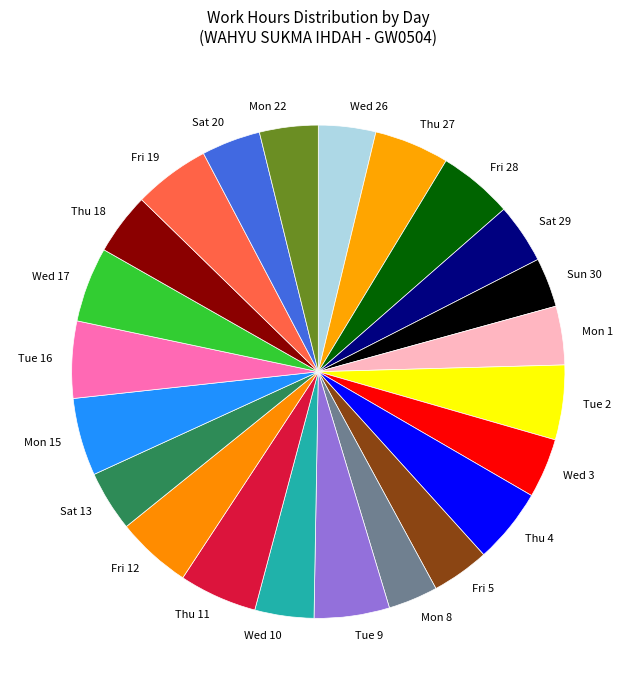

Does Tue 9 represent more than half of the total?

No